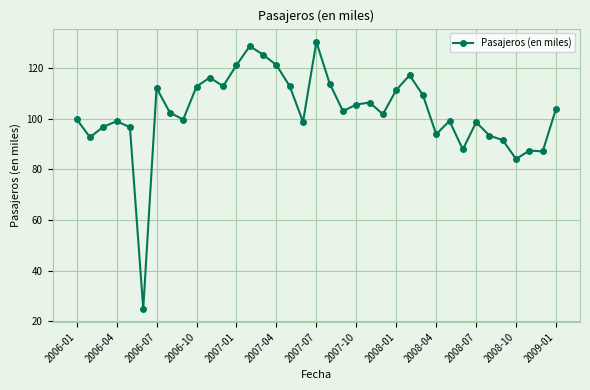

What is the difference between the maximum and second lowest values?

46.3